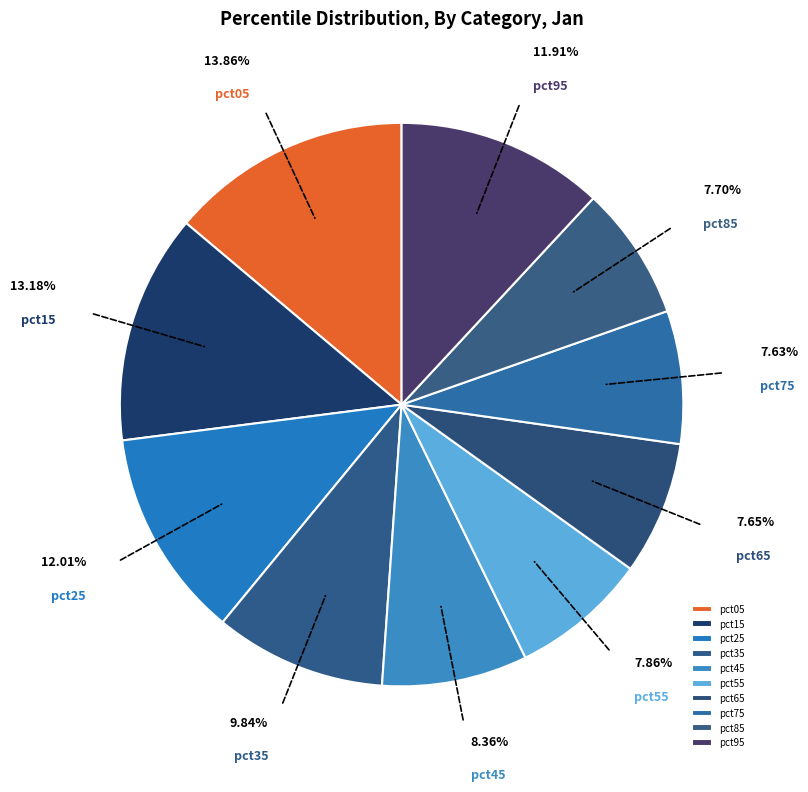

Count the number of slices in the pie.

10